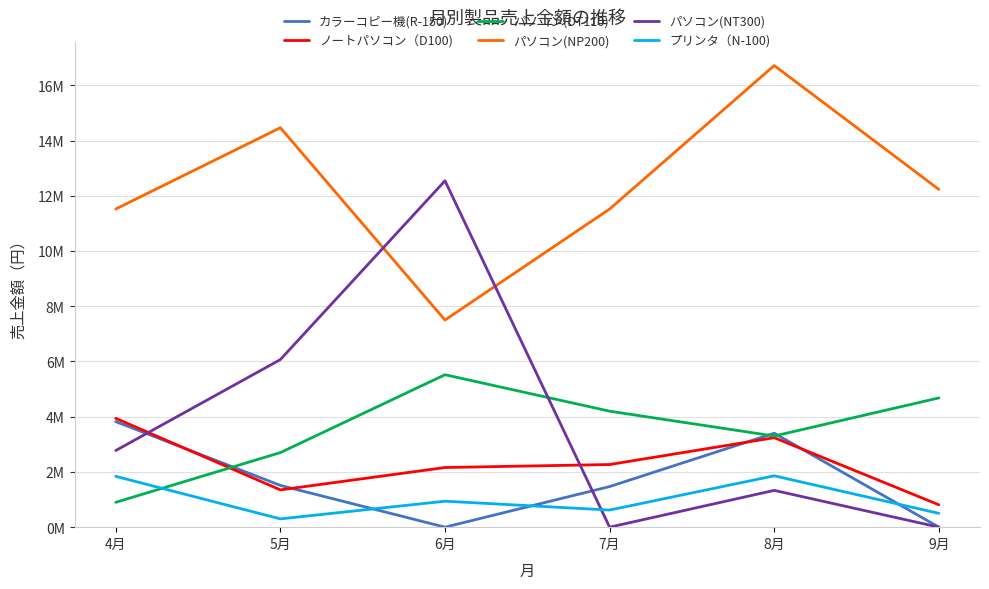

At which category does パソコン(NP200) reach its first local peak?

5月